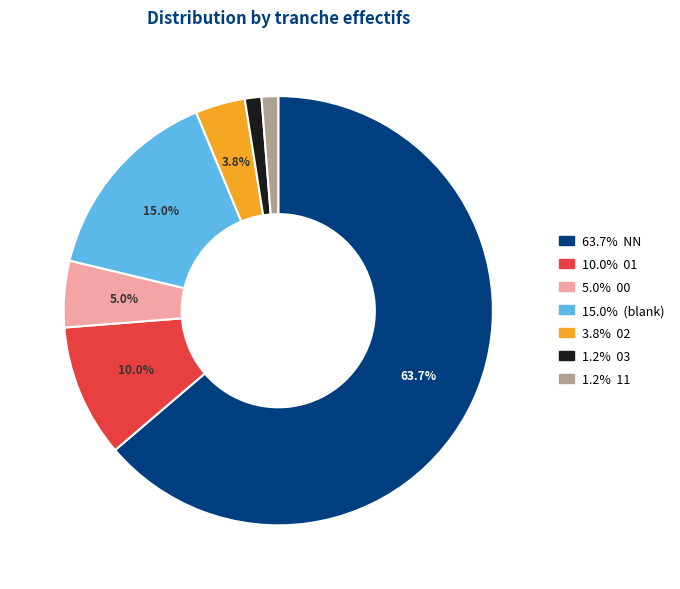

Rank the categories by value from highest to lowest.

NN, , 01, 00, 02, 03, 11